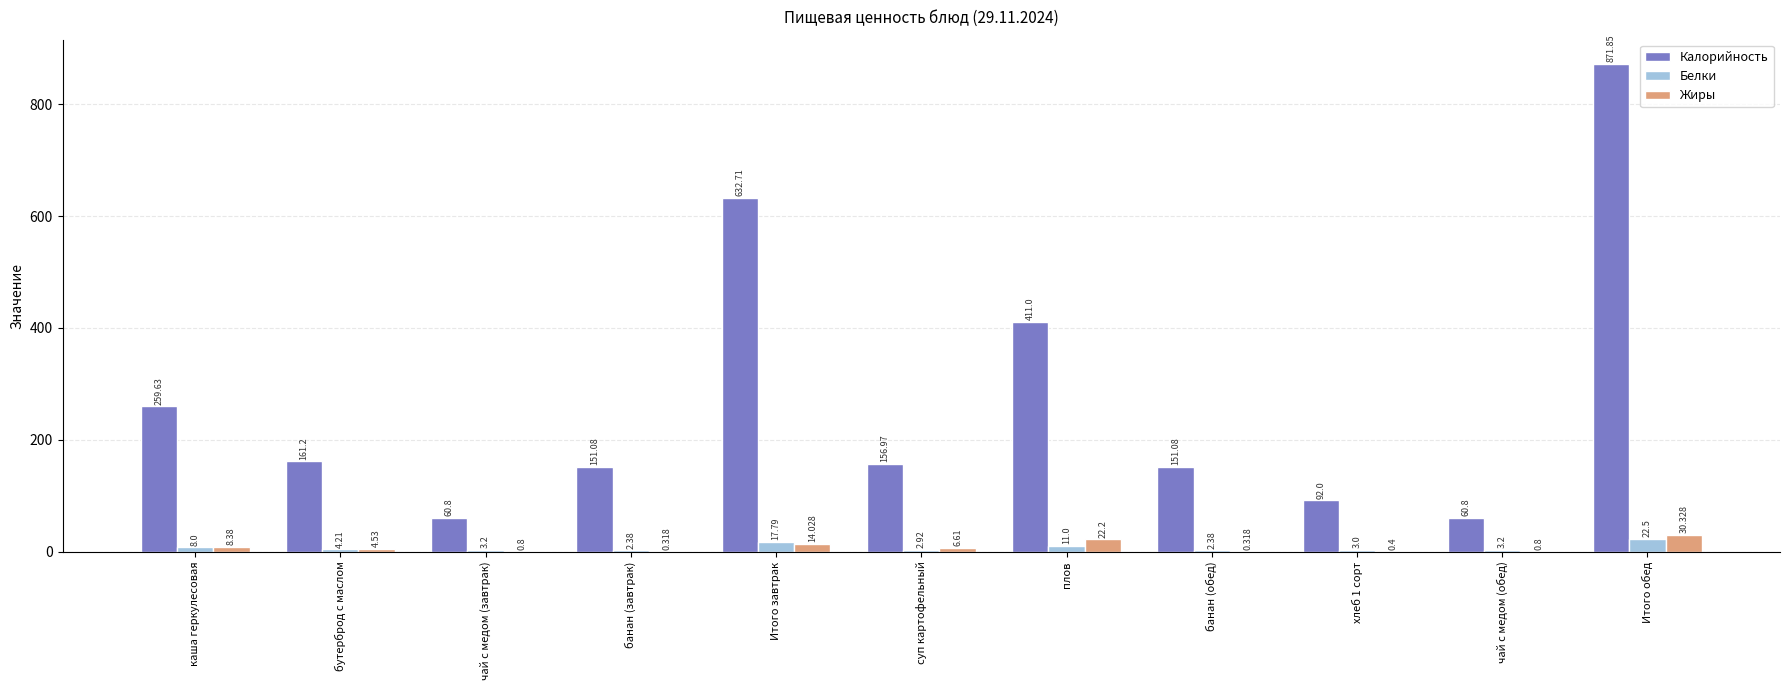

At which category is the sum across all series the highest?

Итого обед